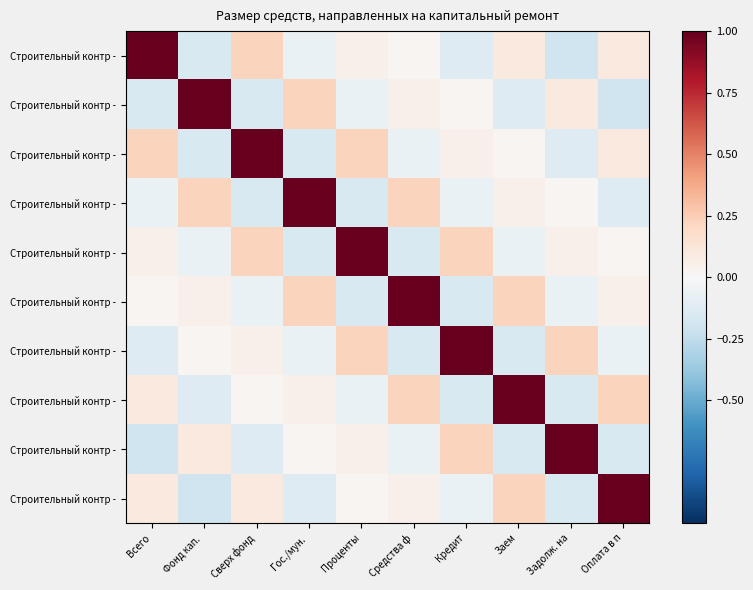

What is the maximum value shown in the chart?

1.0